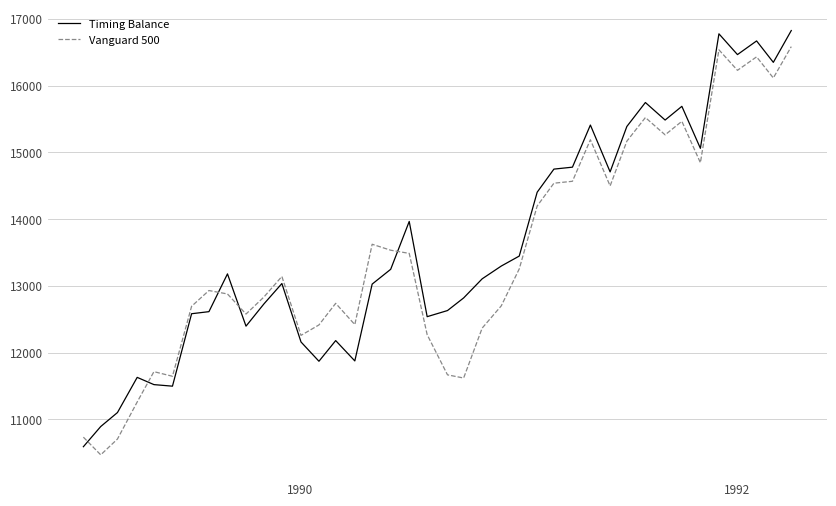

What is the difference between the maximum and minimum values in the Timing Balance series?

6234.8